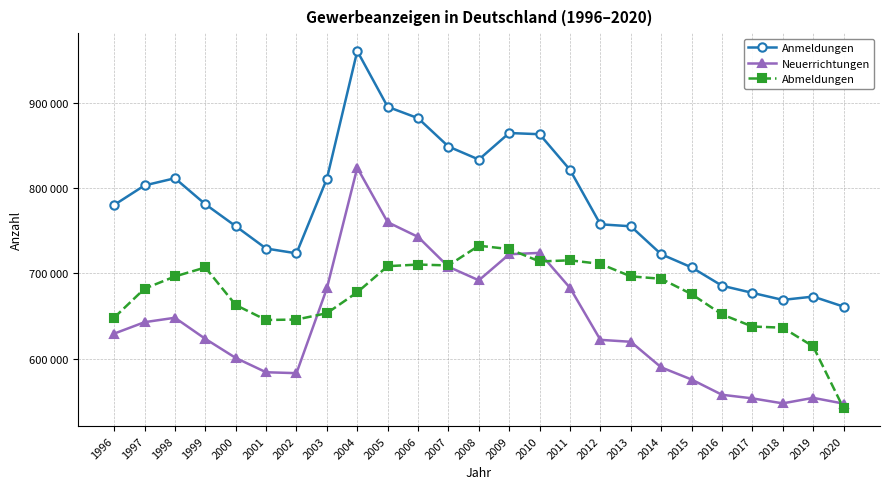

In Anmeldungen, how many points are lower than both neighbors (excluding endpoints)?

3